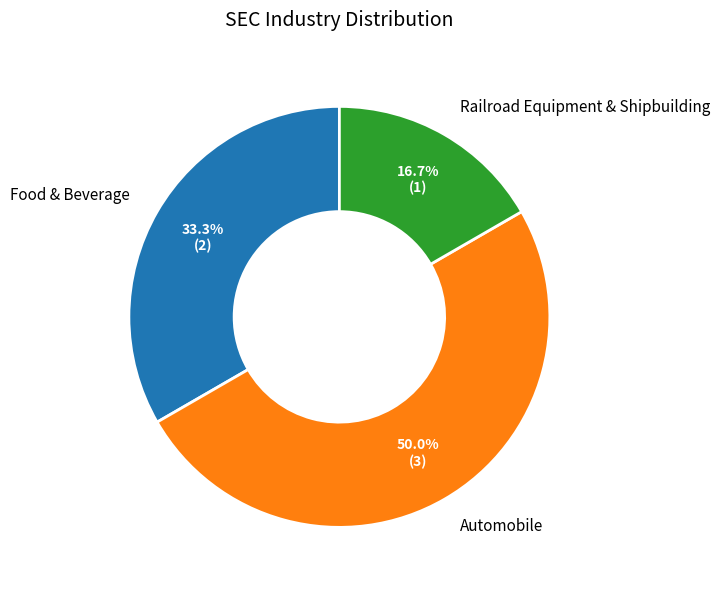

To the nearest percent, what is the combined percentage of Food & Beverage and Automobile?

83%